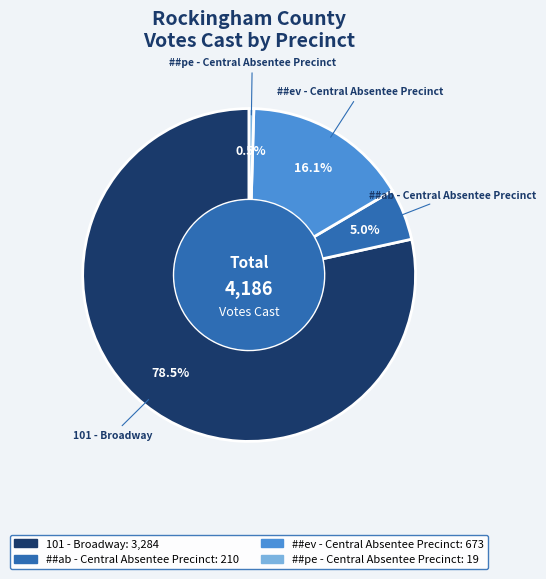

To the nearest percent, what is the average slice percentage?

25%